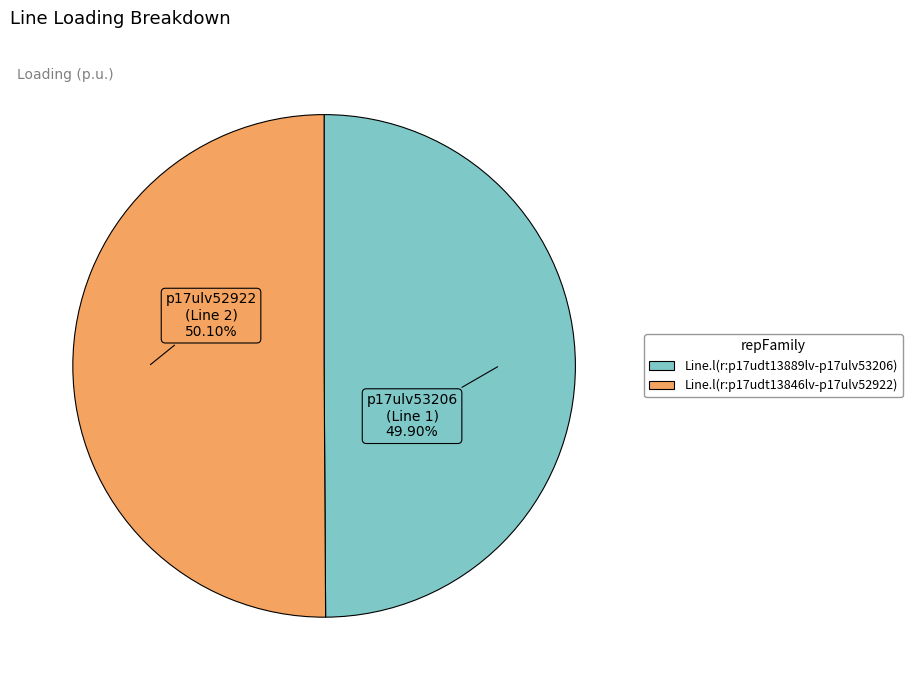

To the nearest percent, what portion does Line.l(r:p17udt13889lv-p17ulv53206) represent?

50%